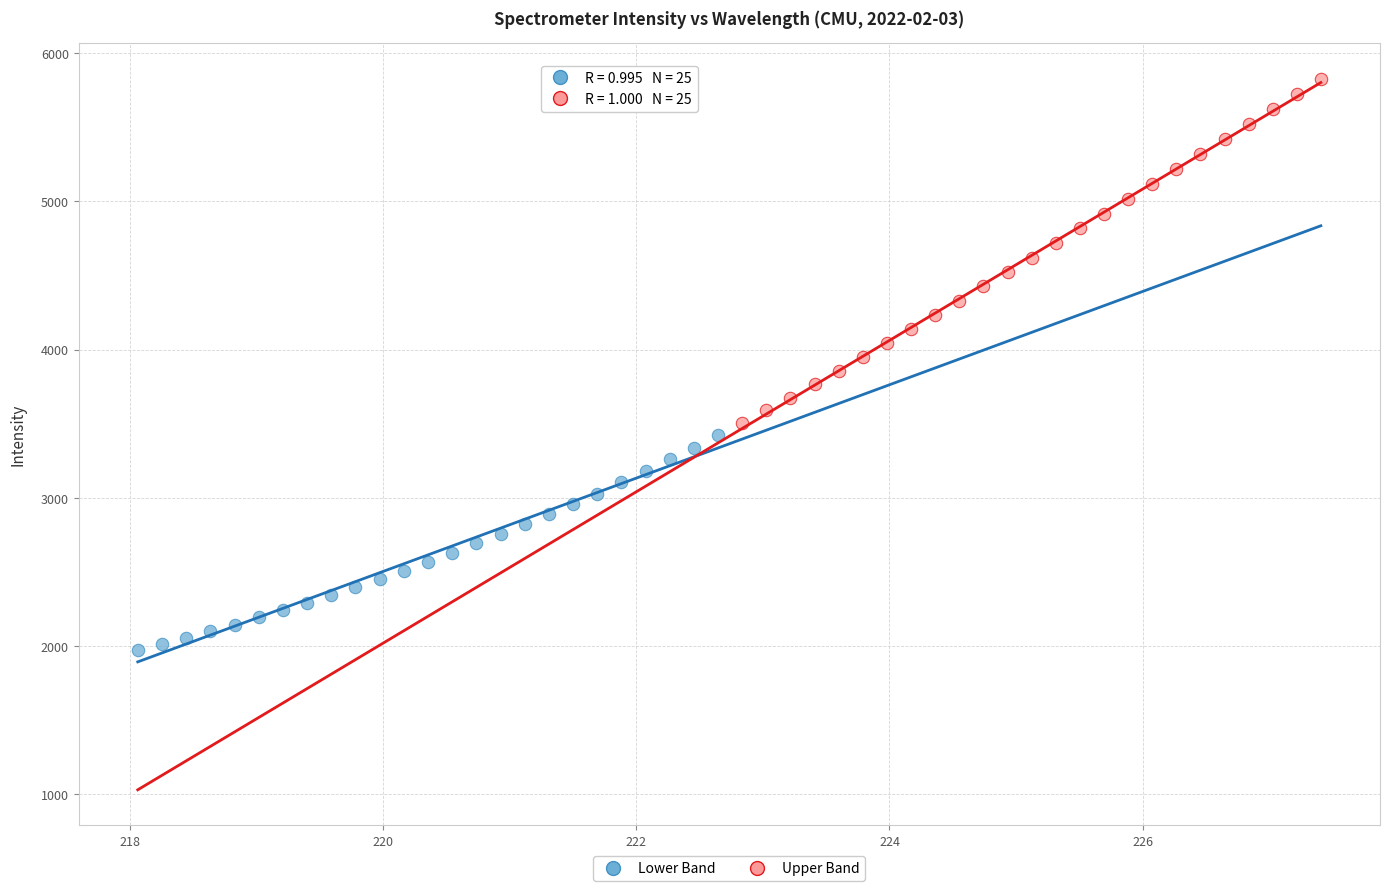

Which series reaches the maximum Y coordinate?

Upper Band